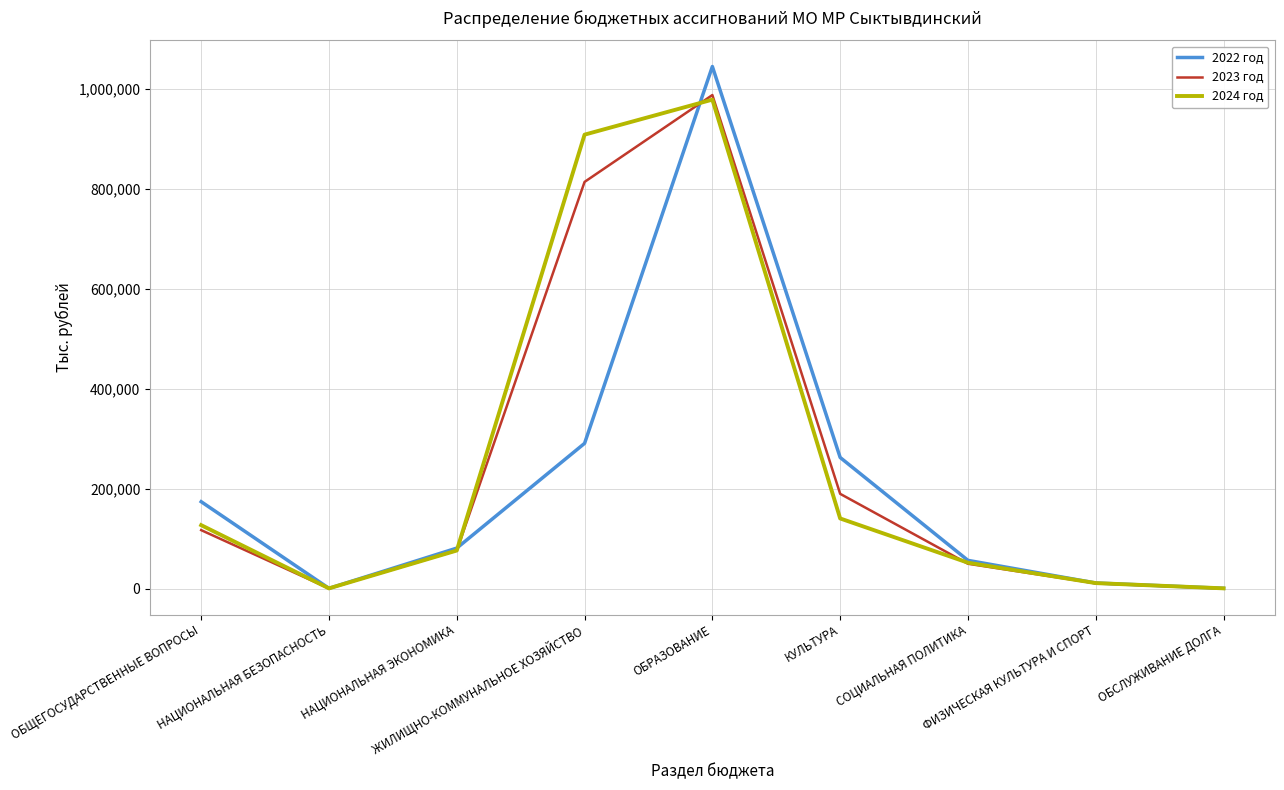

How many values in the 2024 год series exceed 76206?

5